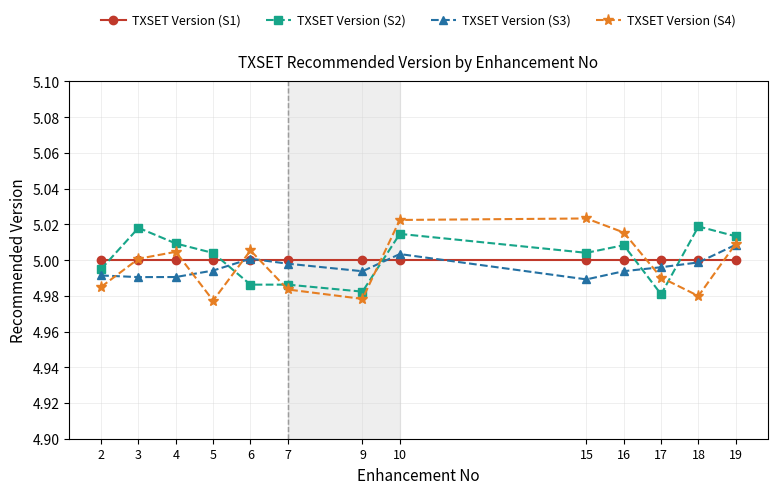

True or false: TXSET Version (S2) has more than 0 points higher than both neighbors.

True